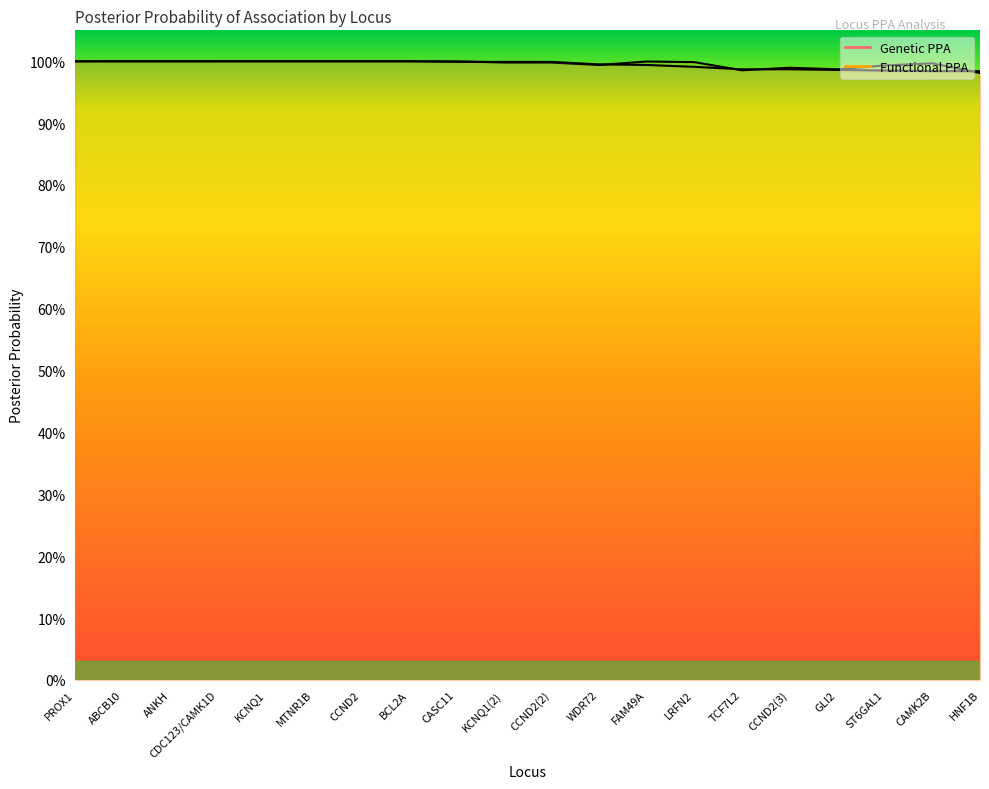

Which series has the largest total across all categories?

Functional PPA